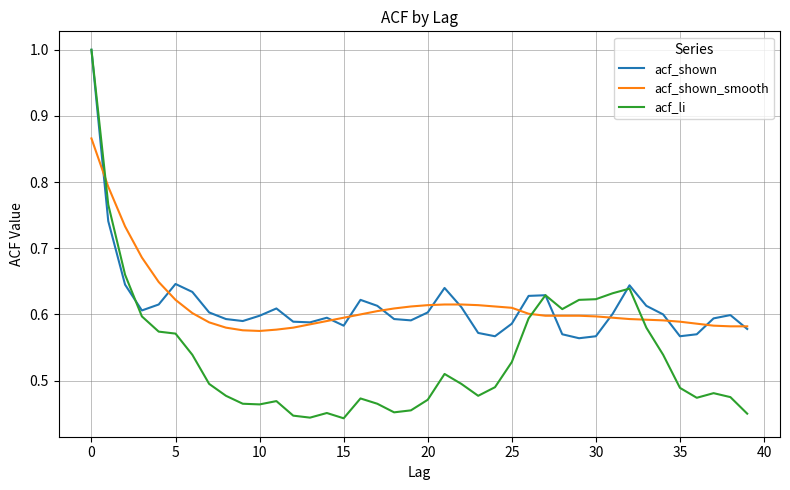

Which series has the largest range (max minus min)?

acf_li